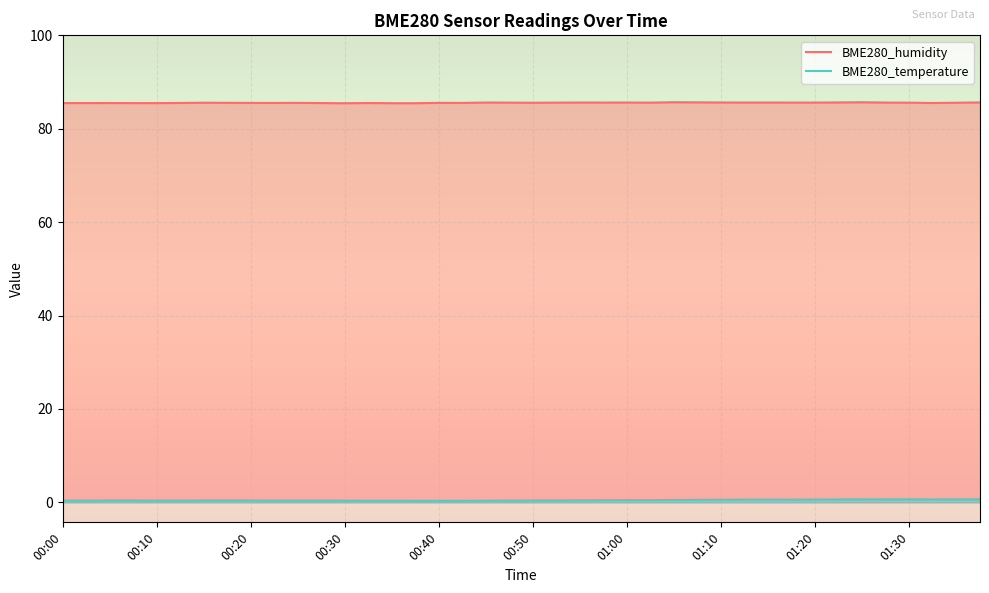

True or false: BME280_temperature has more than 0 points higher than both neighbors.

True